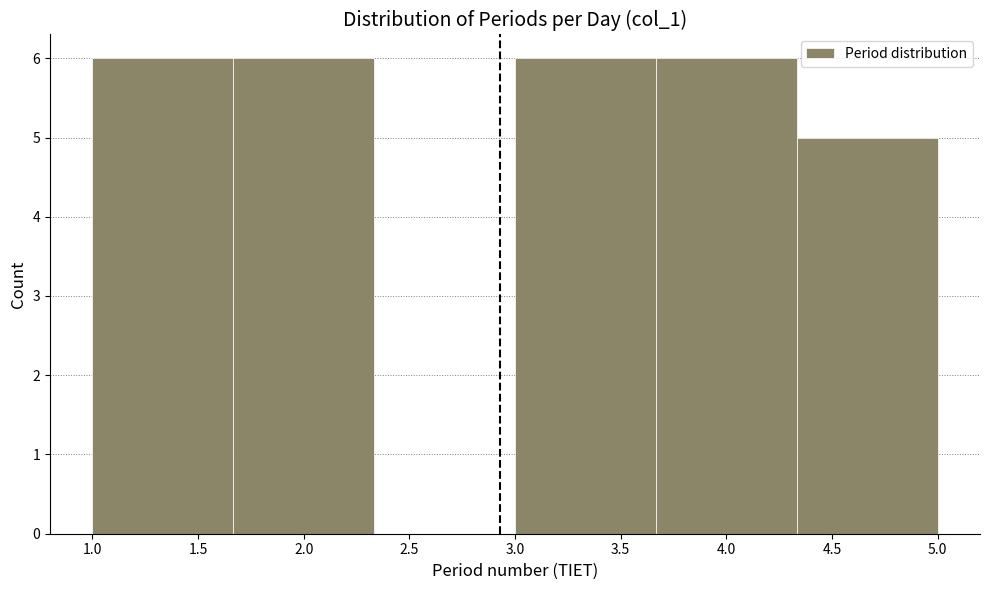

Reading left to right, transcribe this chart: for each bar, give the range it covers on the x-axis and its height. Neither the bar edges nor the heights are printed on the chart, so give them approximately, as read against the axes.

1.00 to 1.65: 6
1.65 to 2.35: 6
2.35 to 3.00: 0
3.00 to 3.65: 6
3.65 to 4.35: 6
4.35 to 5.00: 5